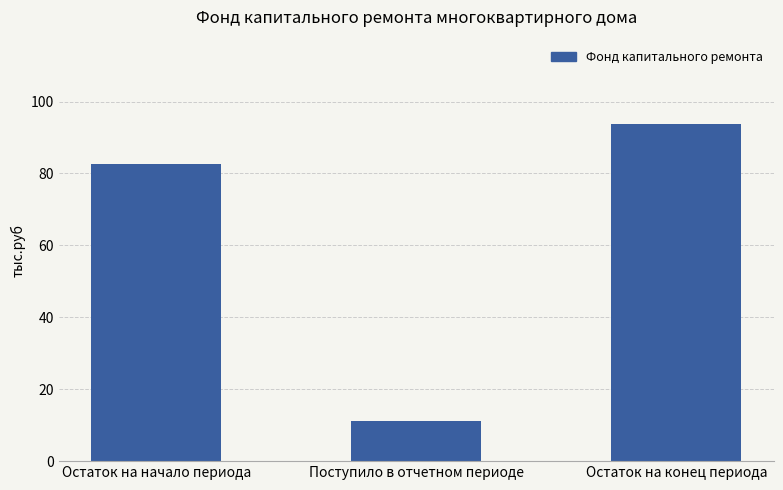

Reading left to right, what are all the values shown in this chart?

Остаток на начало периода=82.6	Поступило в отчетном периоде=11.2	Остаток на конец периода=93.8